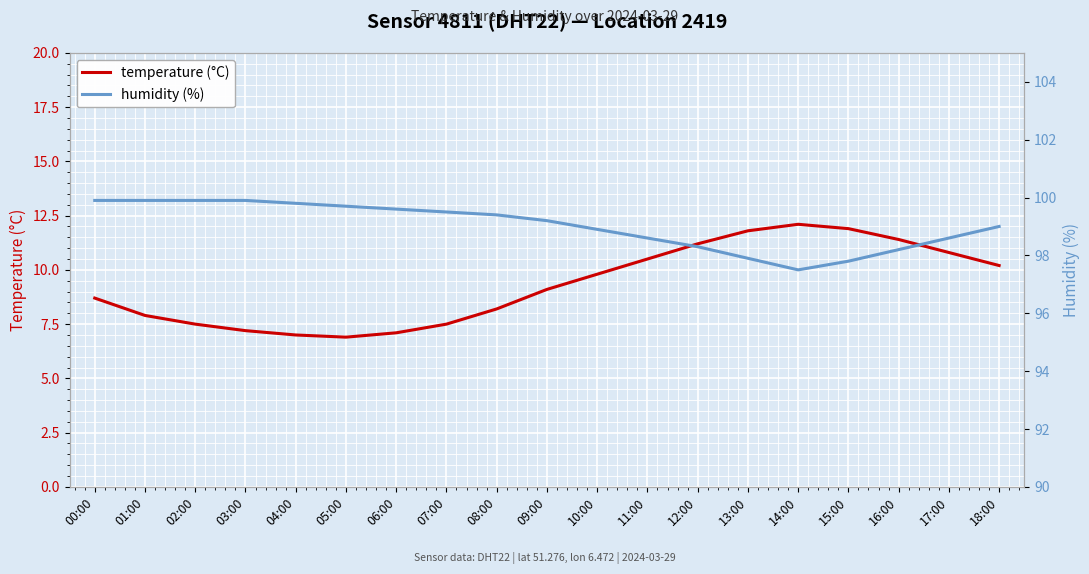

Which series has the largest range (max minus min)?

temperature (°C)